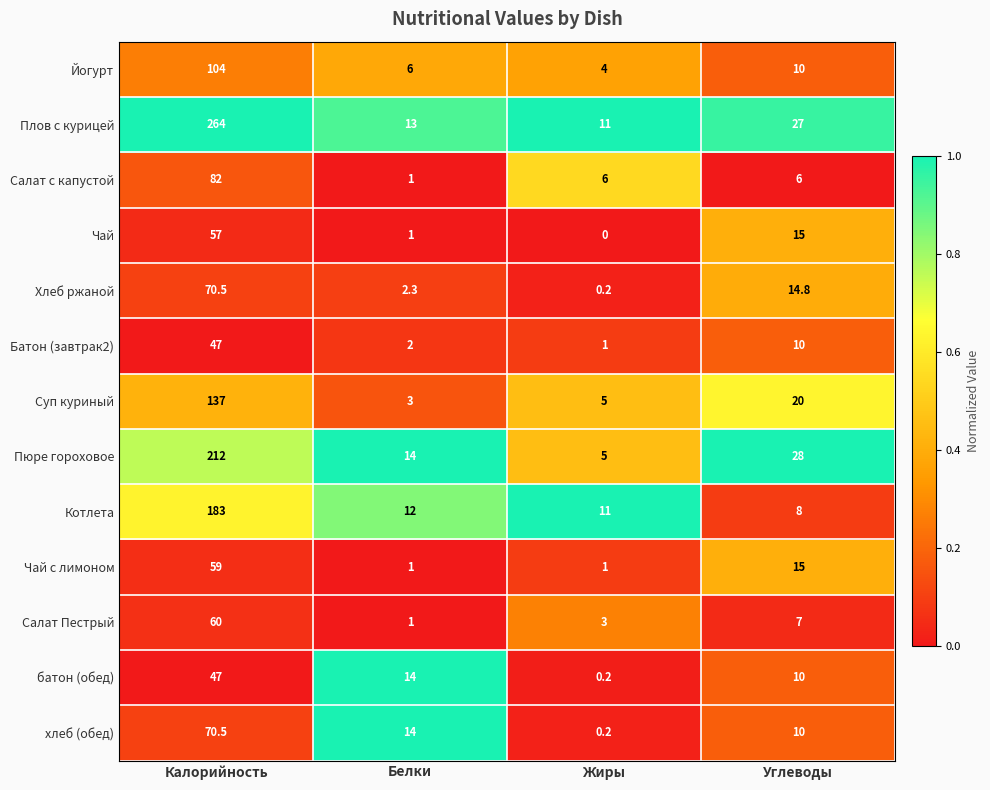

How many series are shown in this chart?

13